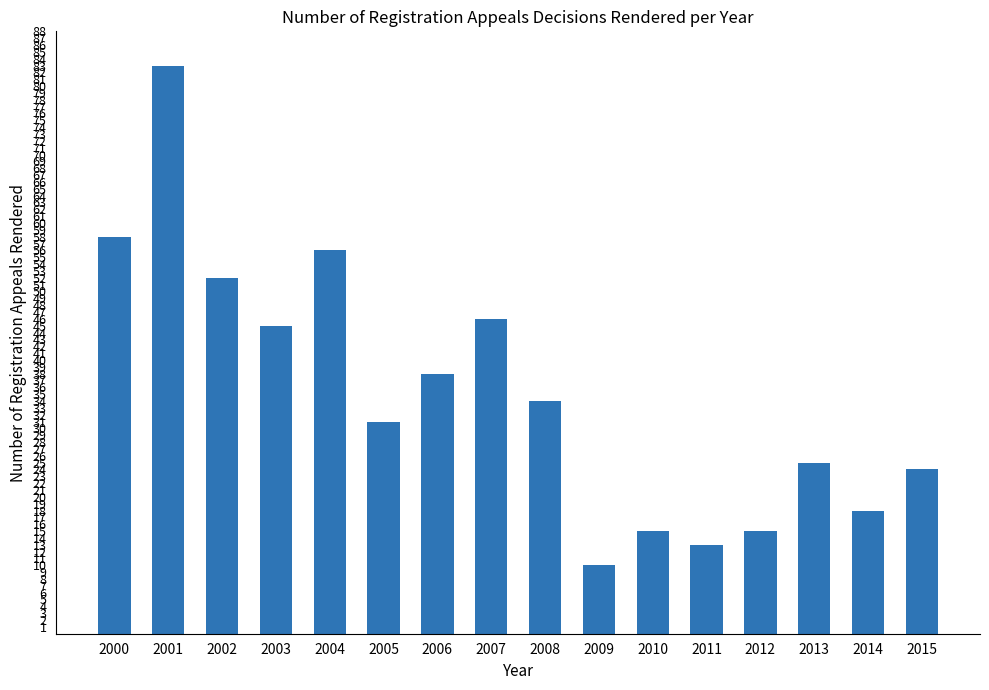

Reading left to right, transcribe all the data shown in this chart.

58	83	52	45	56	31	38	46	34	10	15	13	15	25	18	24